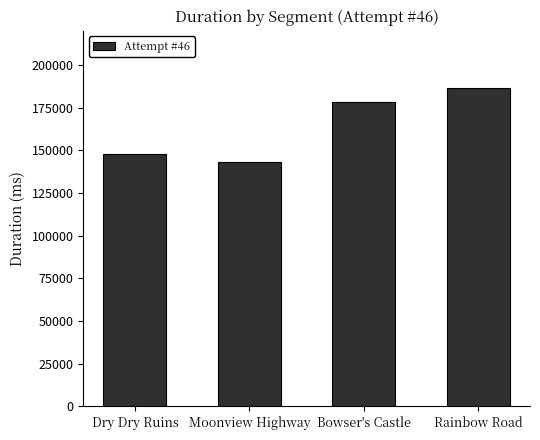

What is the label of the 1st bar from the right?

Rainbow Road